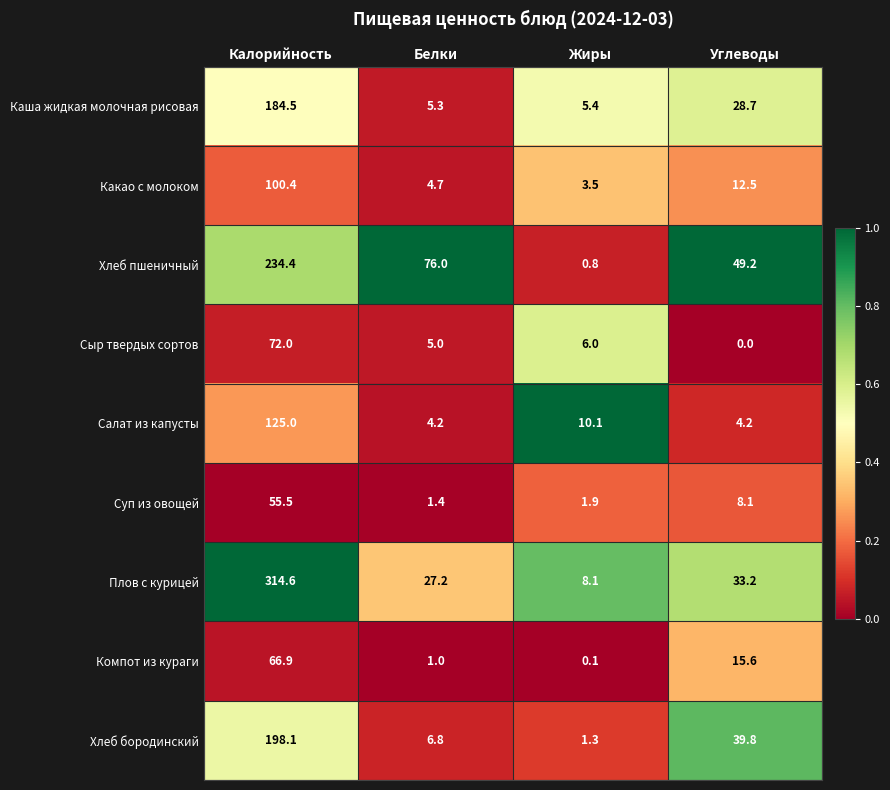

Which series changed the most between Белки and Углеводы?

Хлеб бородинский